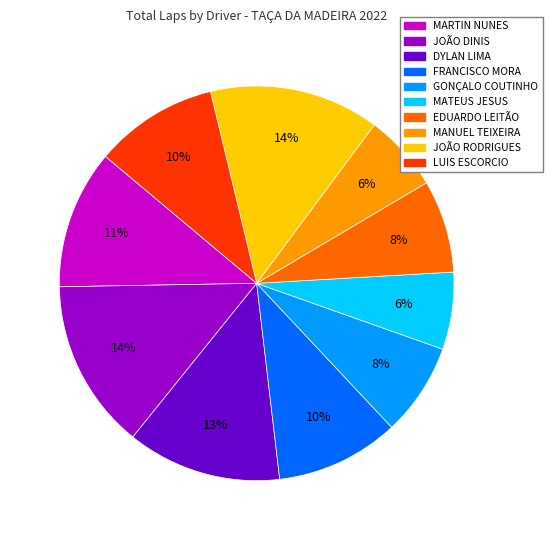

Is there any slice that represents more than half of the pie?

No